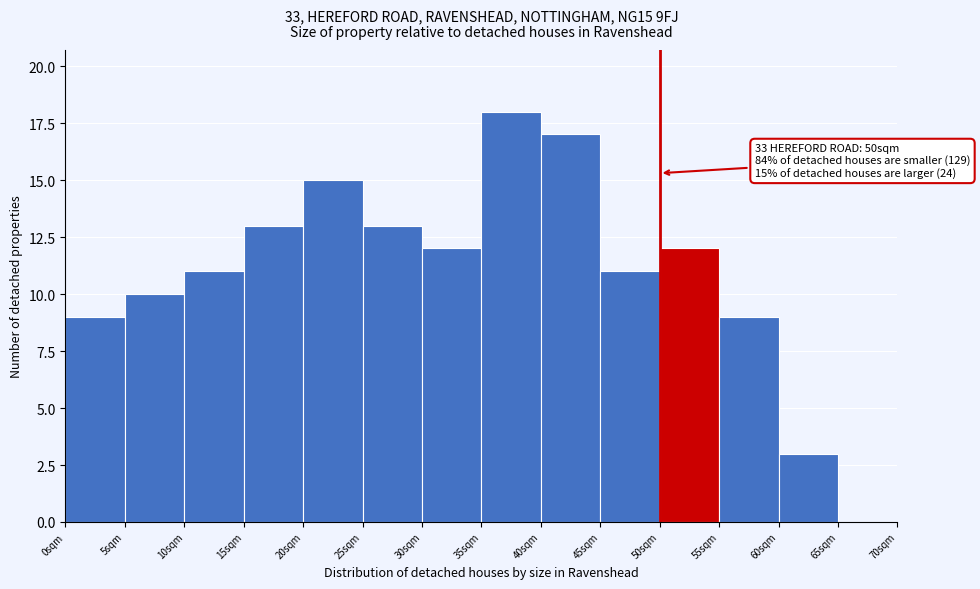

Which range on the x-axis has the tallest bar?

35 to 40